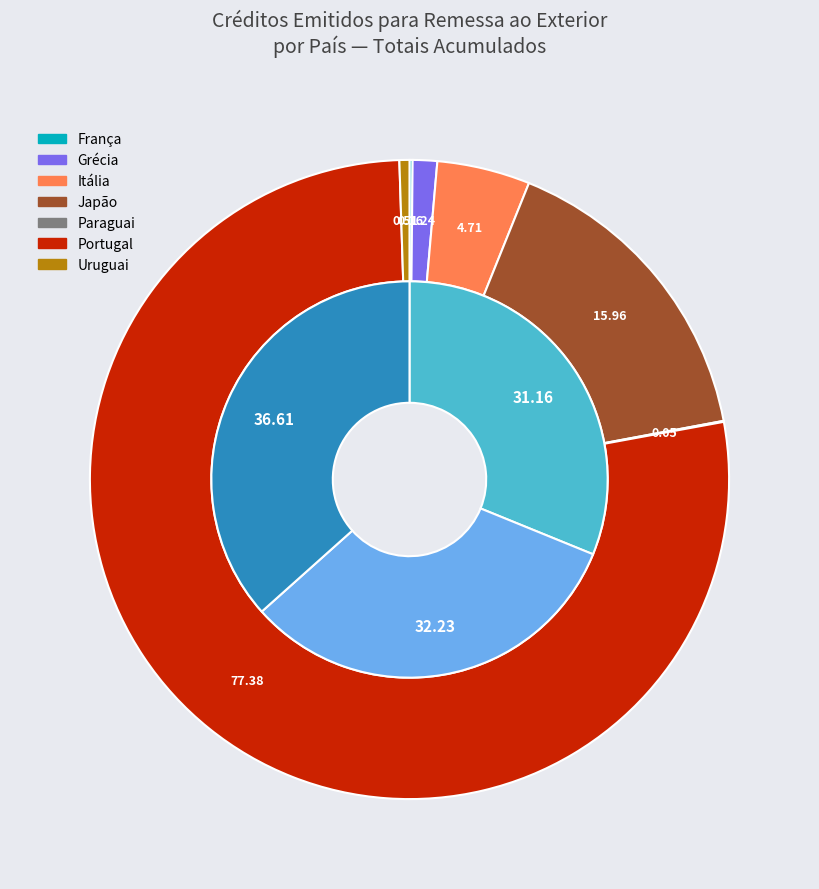

Between Uruguai and Grécia, which is larger?

Grécia